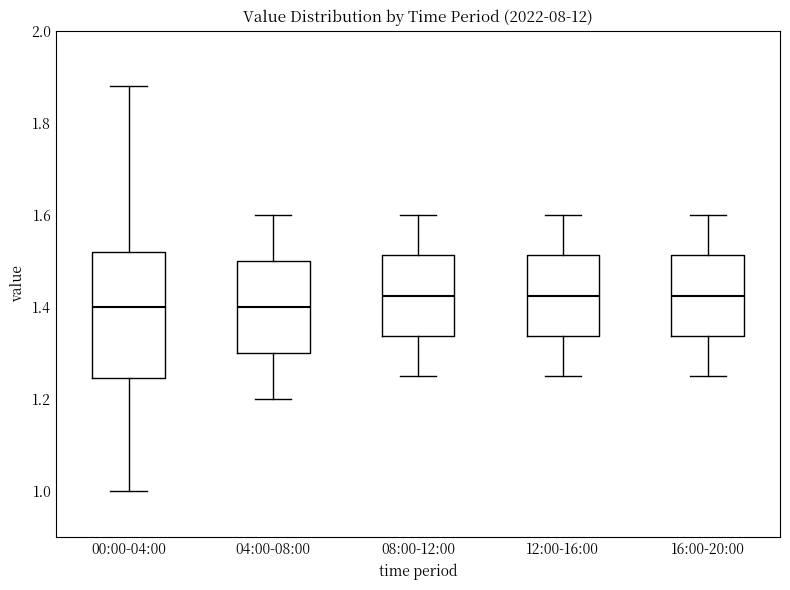

Reading left to right, transcribe this box plot: for each box, give where its median line is, the range the box spans, and where its two whiskers end, as read against the y-axis. The values are not printed on the chart, so give them approximately, as read against the axis.

00:00-04:00: median 1.40, box 1.24 to 1.52, whiskers 1.00 to 1.88
04:00-08:00: median 1.40, box 1.30 to 1.50, whiskers 1.20 to 1.60
08:00-12:00: median 1.42, box 1.34 to 1.52, whiskers 1.26 to 1.60
12:00-16:00: median 1.42, box 1.34 to 1.52, whiskers 1.26 to 1.60
16:00-20:00: median 1.42, box 1.34 to 1.52, whiskers 1.26 to 1.60